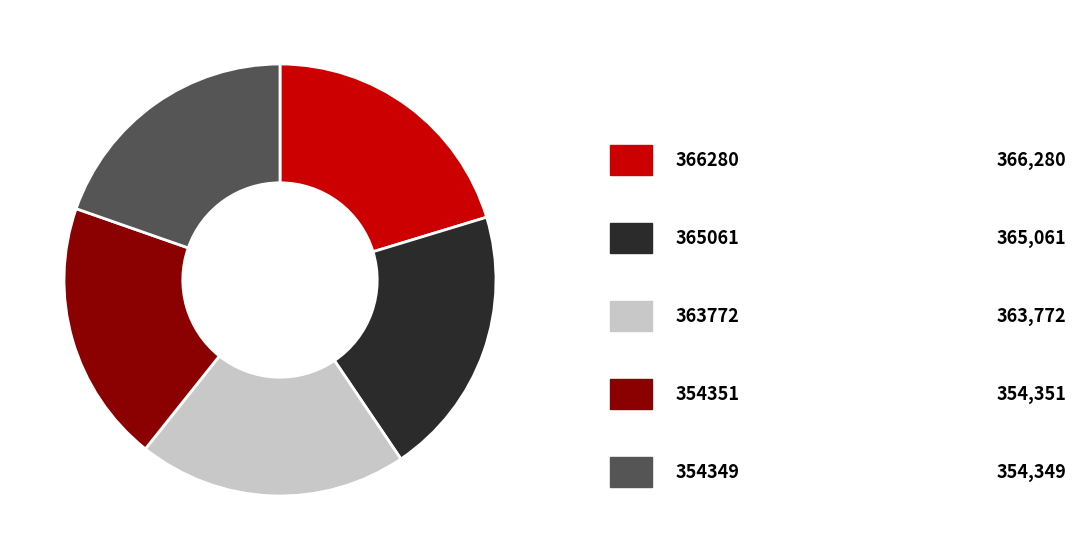

Does any single category account for the majority?

No